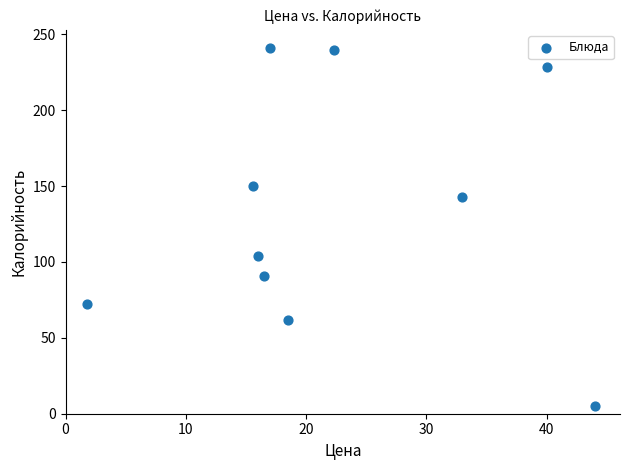

What is the average Y value?

133.6